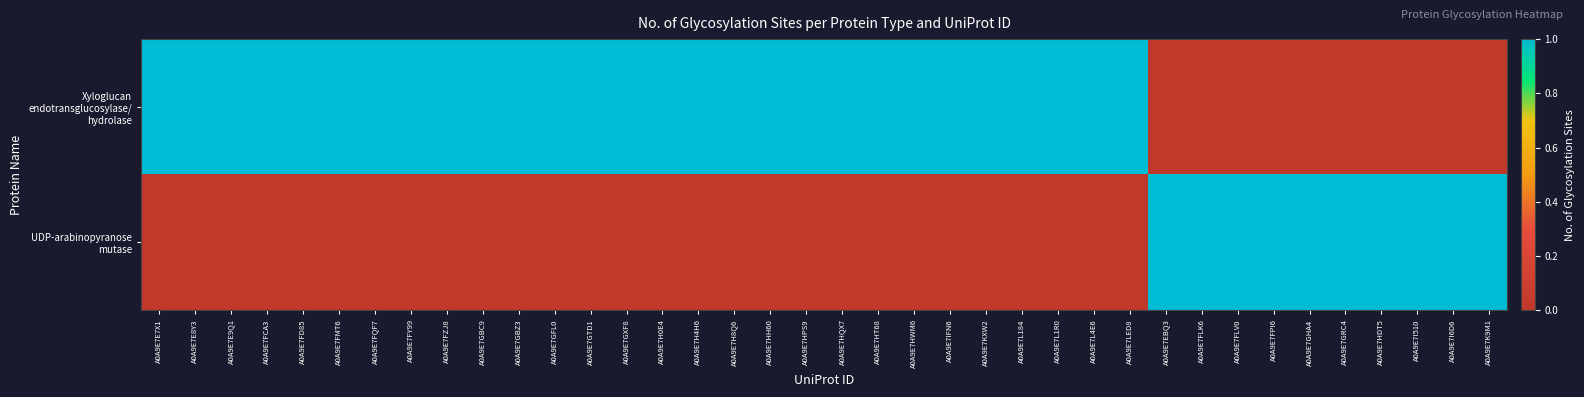

List the series in order of their peak value, highest first.

Xyloglucan endotransglucosylase/ hydrolase, UDP-arabinopyranose mutase